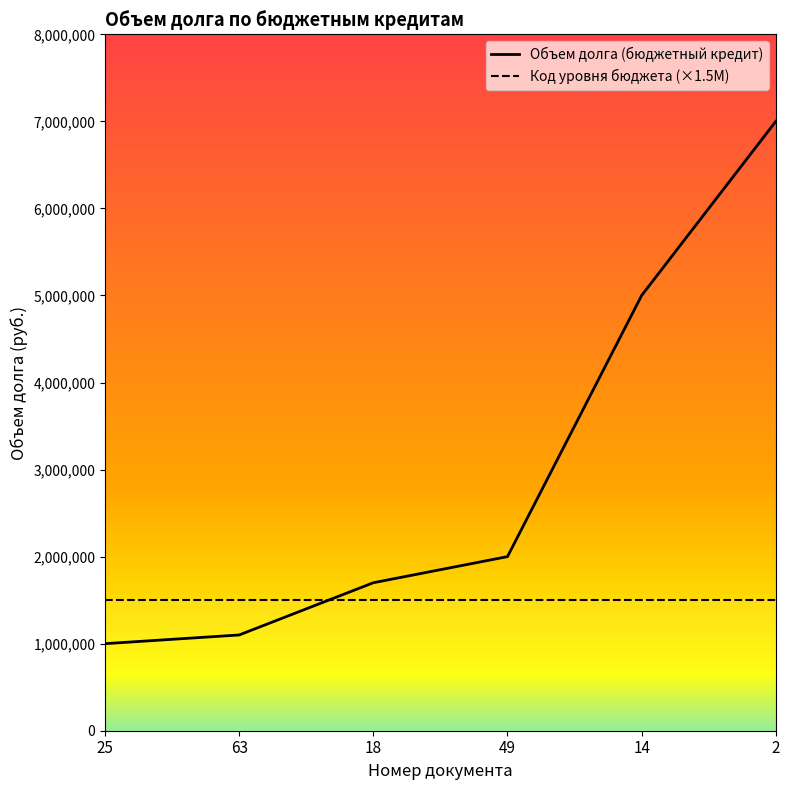

At how many categories does at least one series exceed 846287?

6